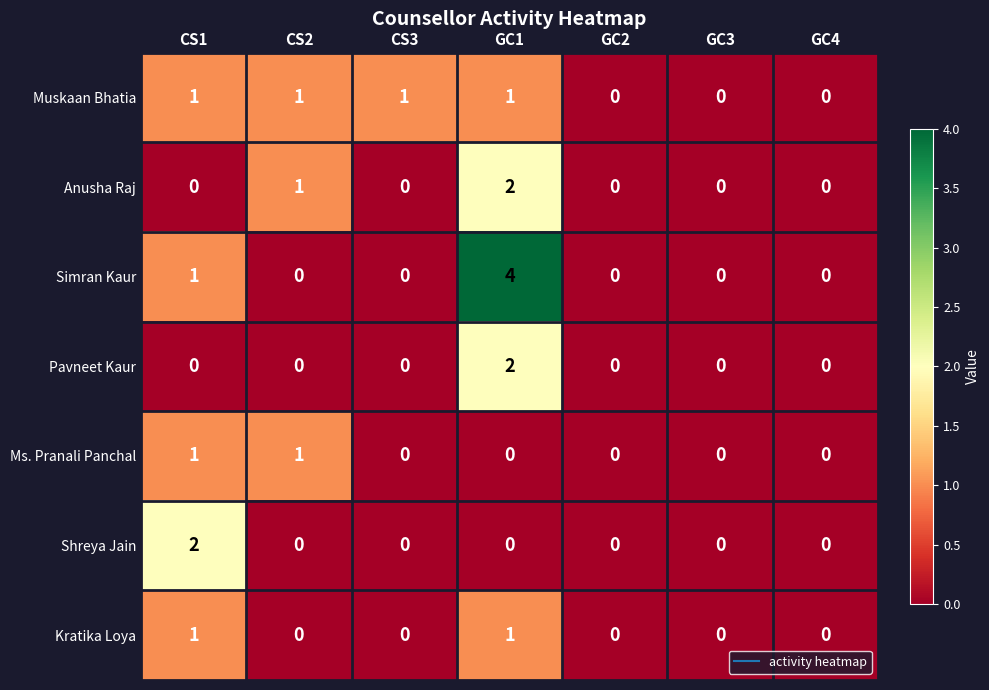

At which category is the sum across all series the highest?

GC1